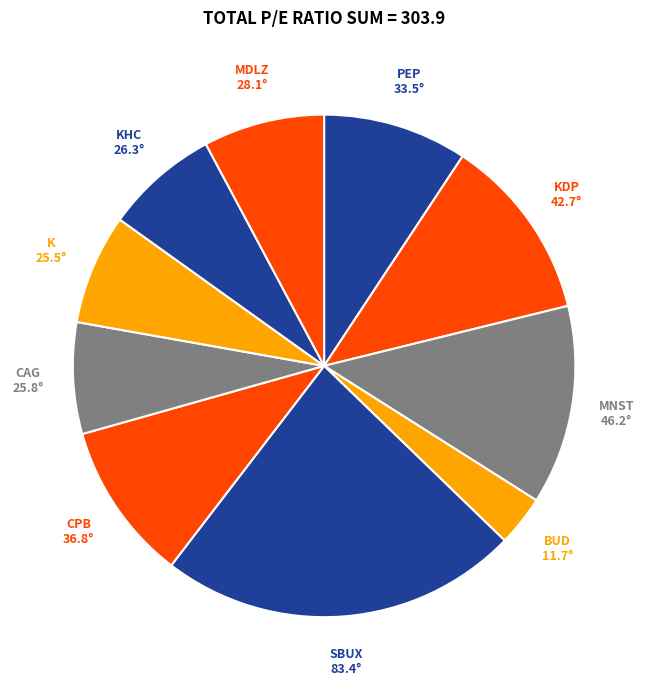

What is the ratio of the value at CAG to the value at KDP?

0.6